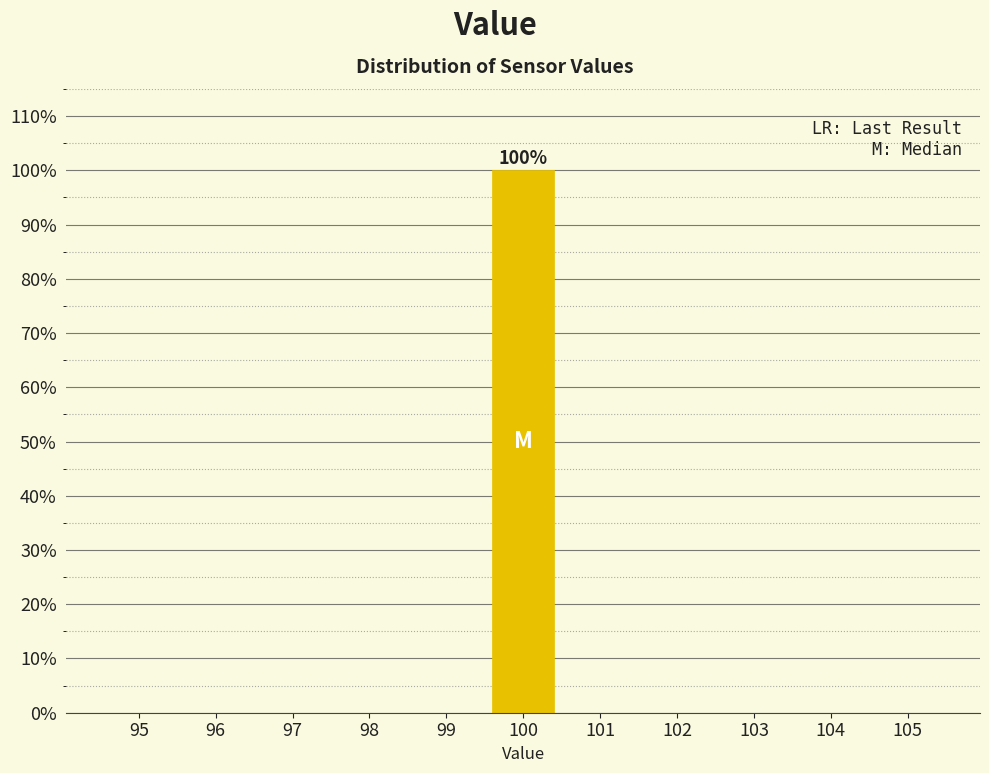

Over which range of the x-axis is the bar tallest?

99.5 to 100.5